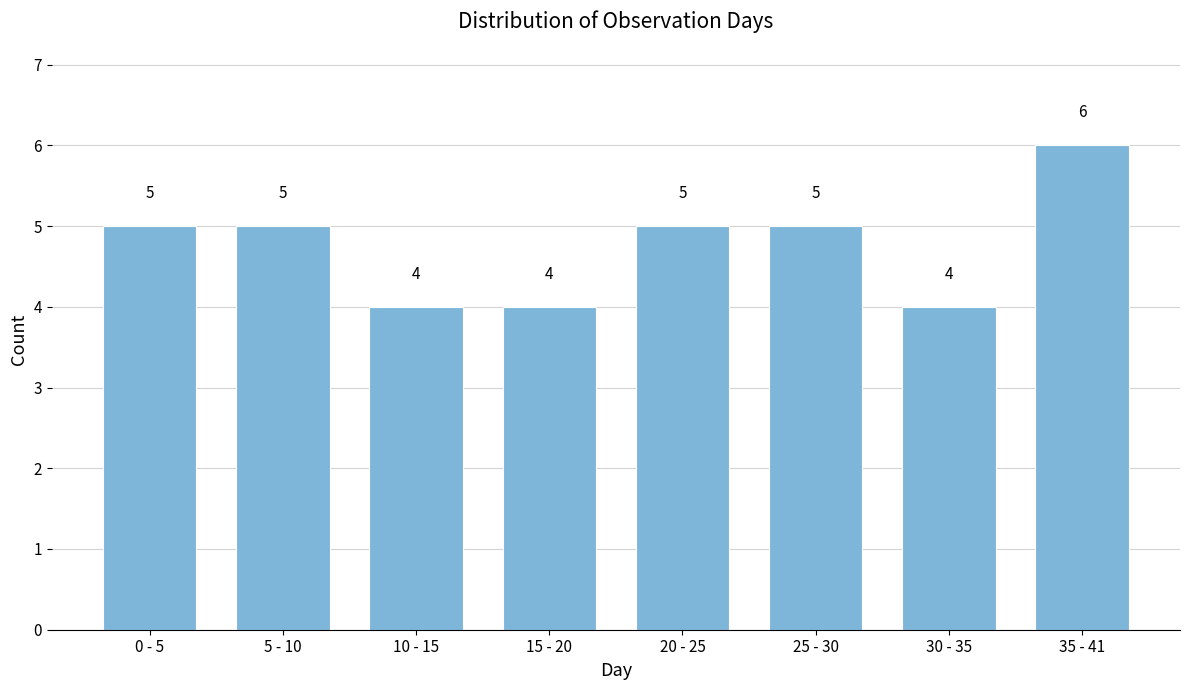

Reading right to left, transcribe all the data shown in this chart.

6	4	5	5	4	4	5	5